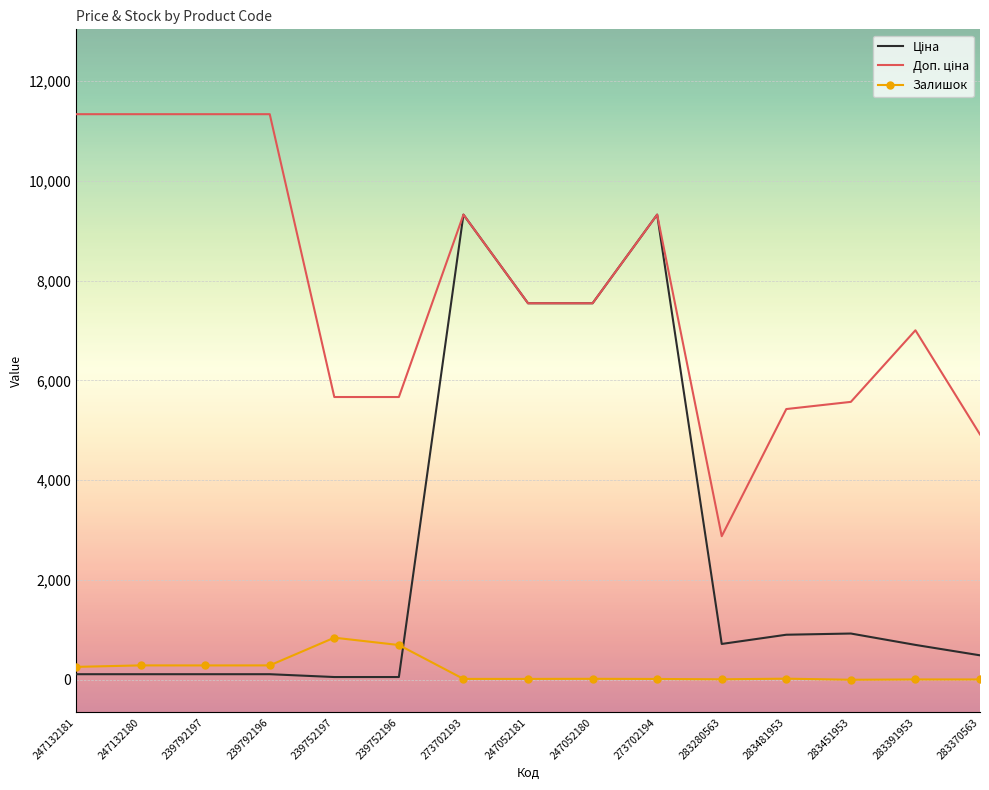

What is the greatest value displayed?

11334.0